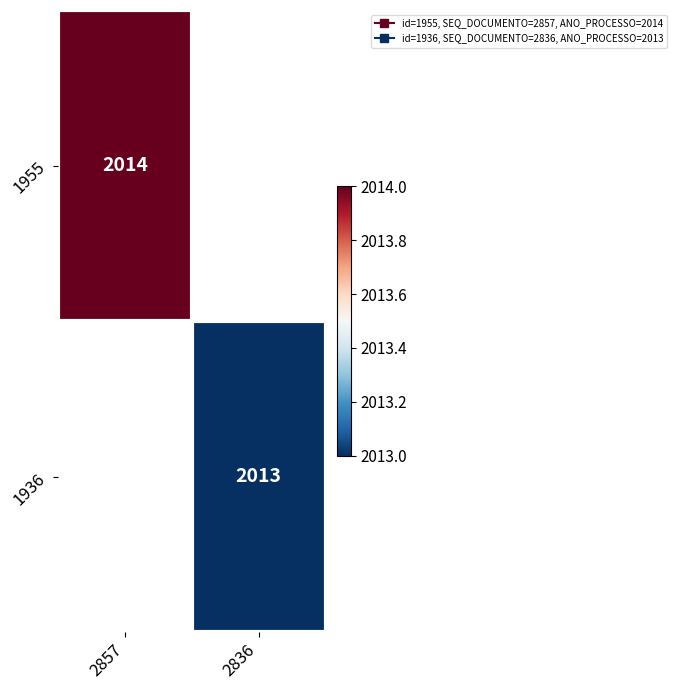

How many values in 1955 are above zero?

1